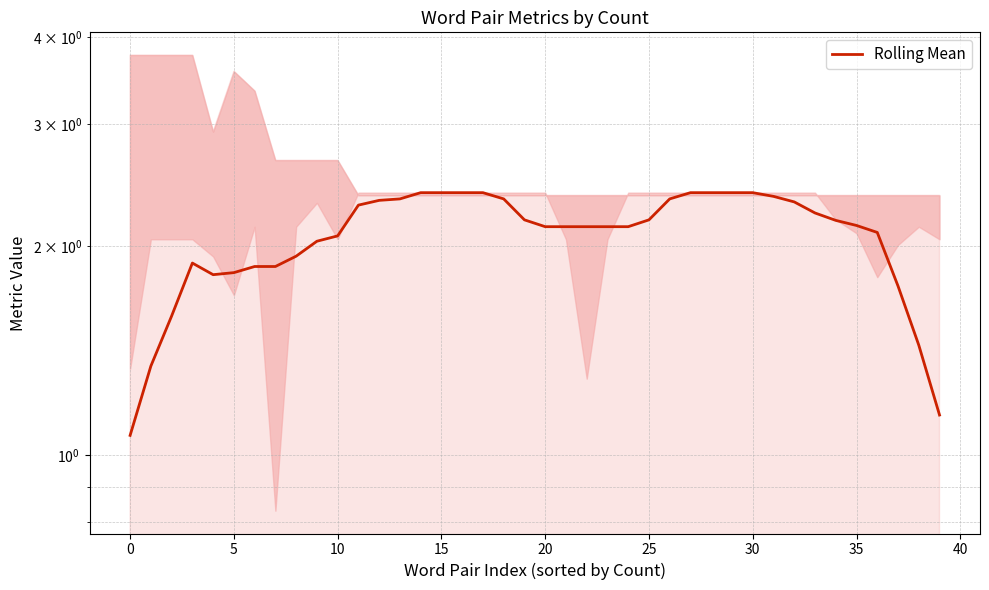

True or false: the data shows 1.6 at 13.

False